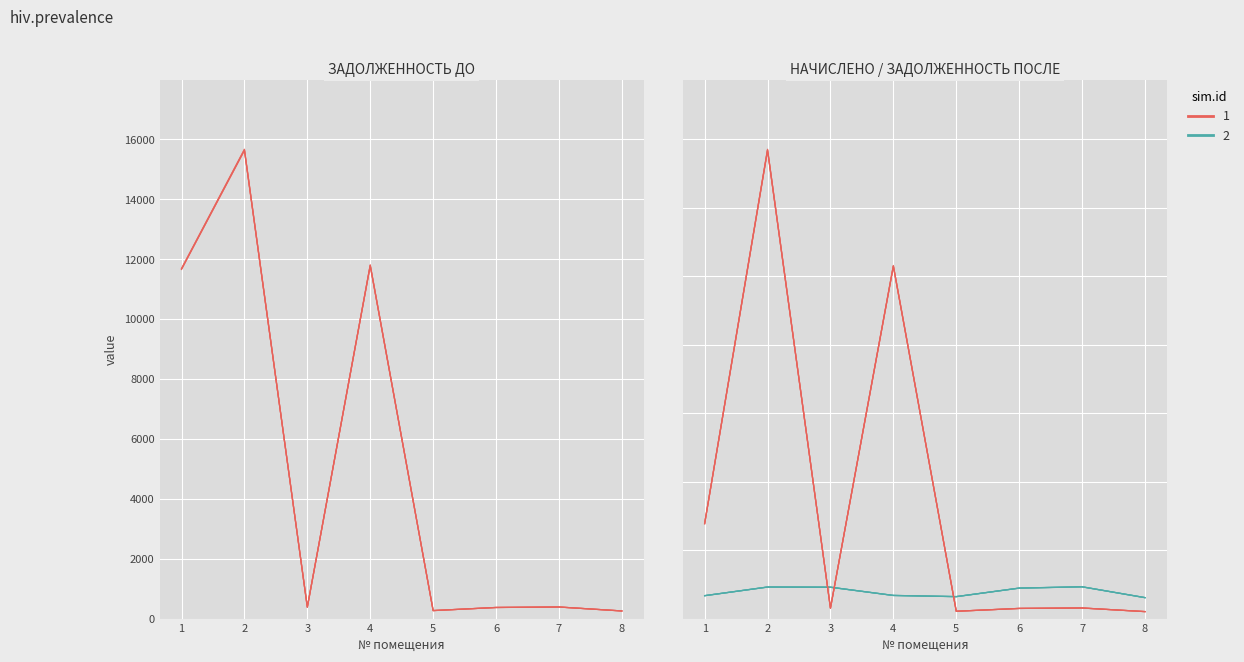

How many times do начислено and задолженность (до) cross each other?

3